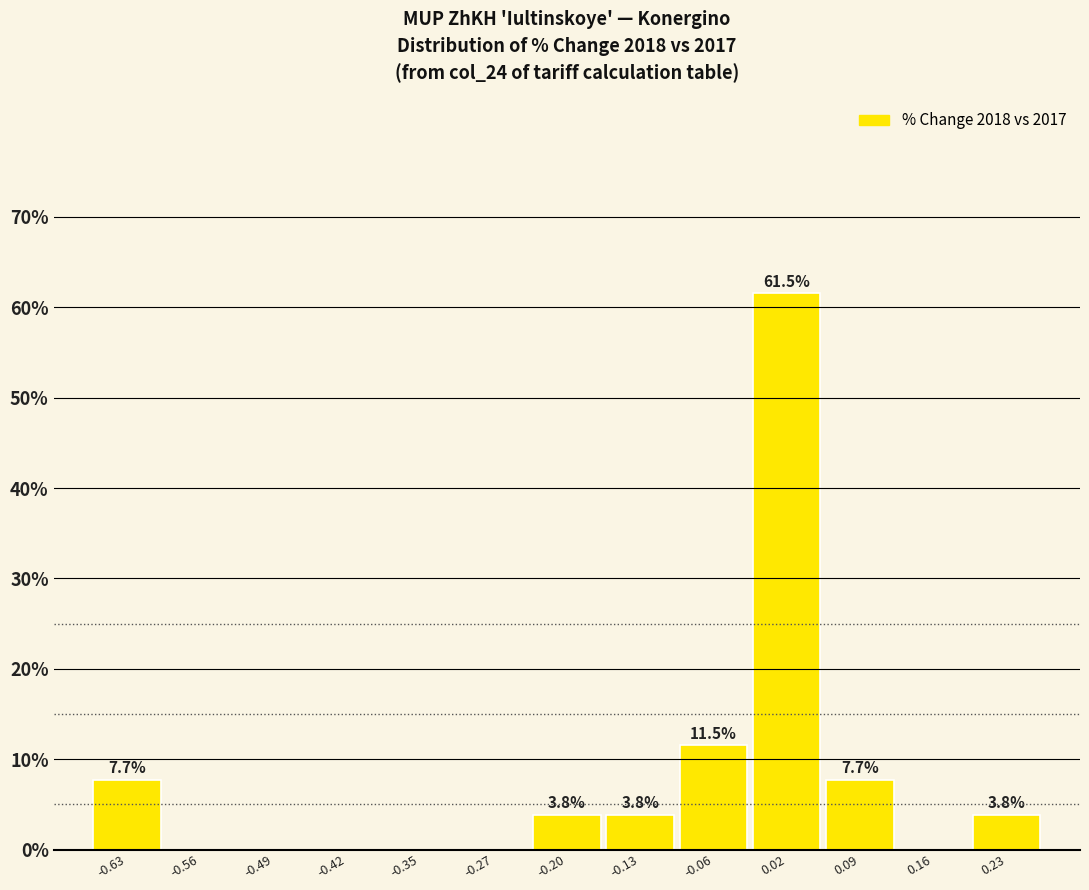

Which range on the x-axis has the tallest bar?

-0.02 to 0.05